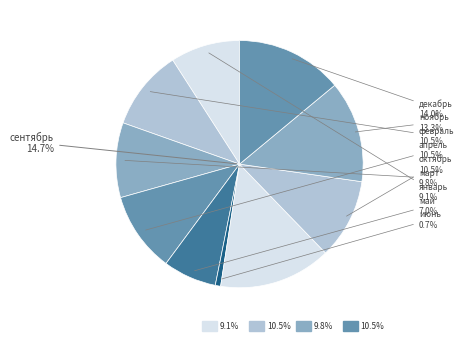

Combined, what portion of the pie is июнь and ноябрь?

14.0%